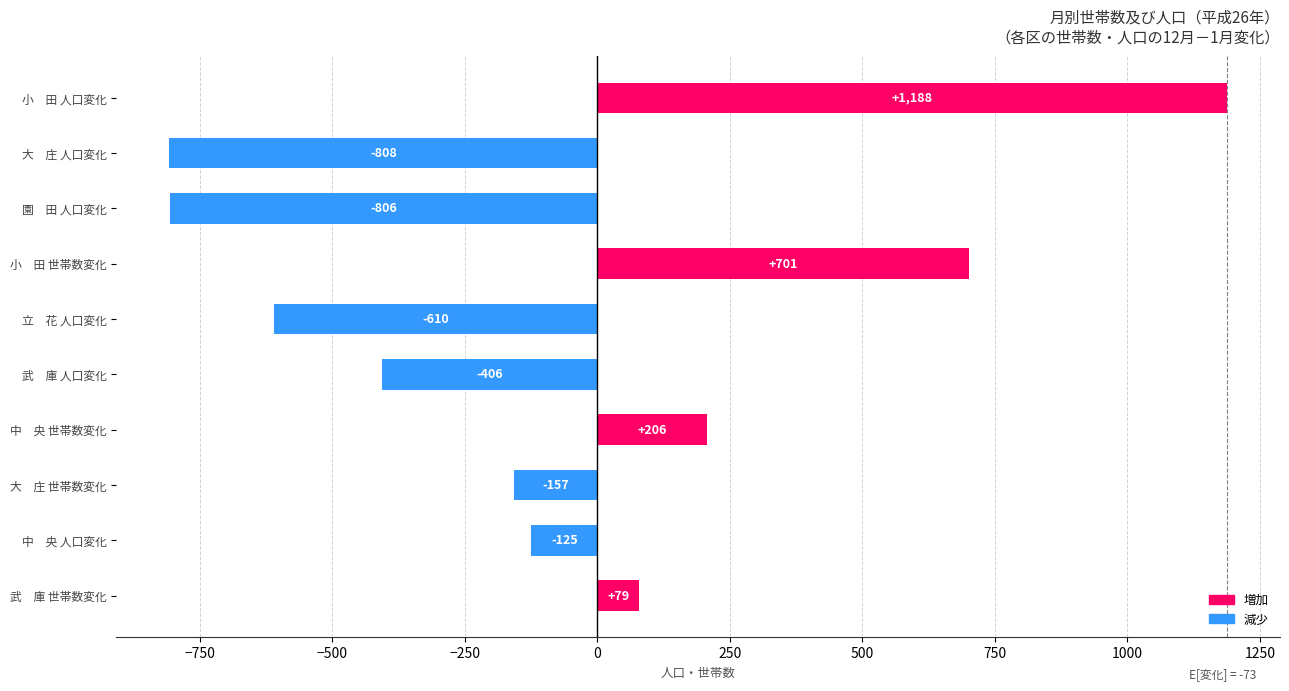

What is the sum of all values?

-738